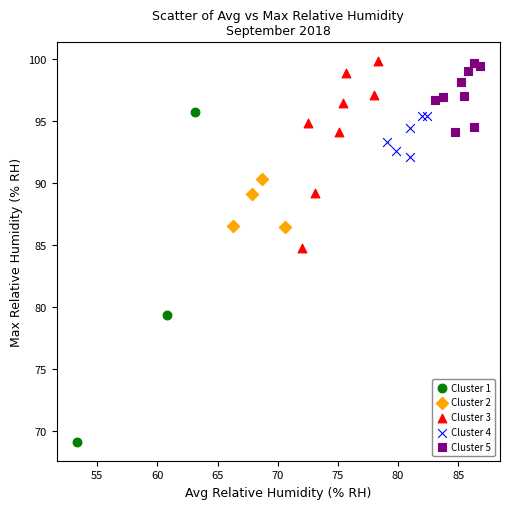

Which series has the largest Y range (max minus min)?

Cluster 1